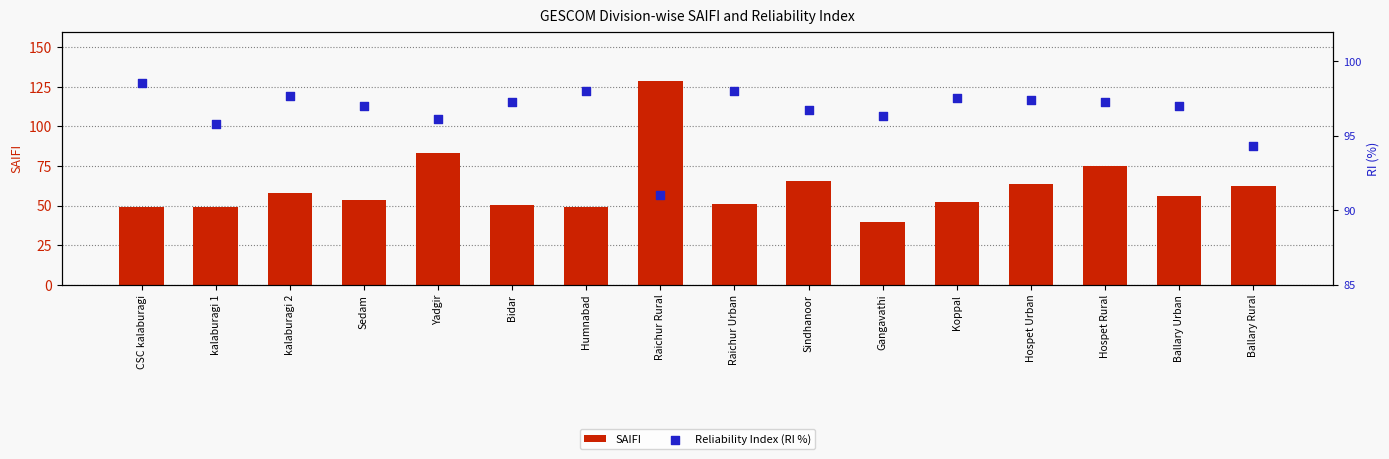

At how many categories does at least one series exceed 71?

16